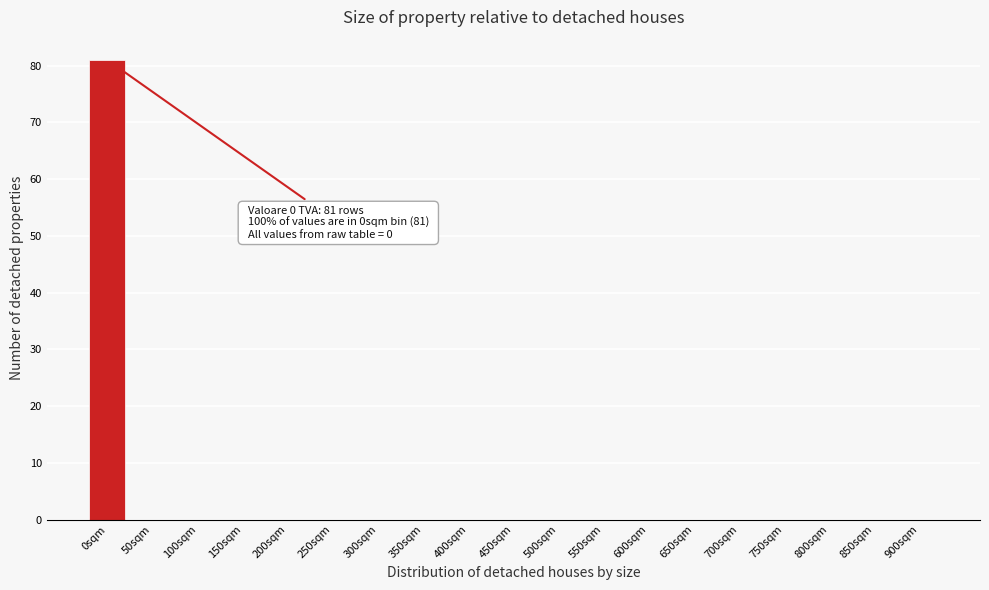

Reading left to right, list all the values displayed in this chart.

0sqm=81	50sqm=0	100sqm=0	150sqm=0	200sqm=0	250sqm=0	300sqm=0	350sqm=0	400sqm=0	450sqm=0	500sqm=0	550sqm=0	600sqm=0	650sqm=0	700sqm=0	750sqm=0	800sqm=0	850sqm=0	900sqm=0